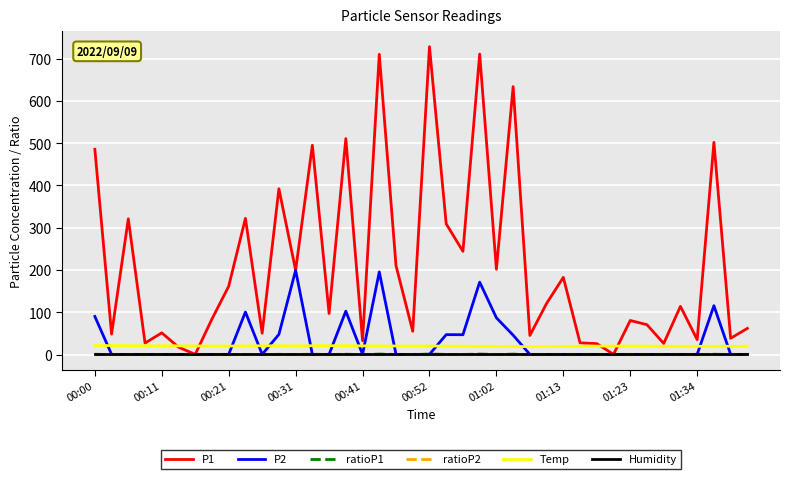

Which series has the widest spread of values?

P1